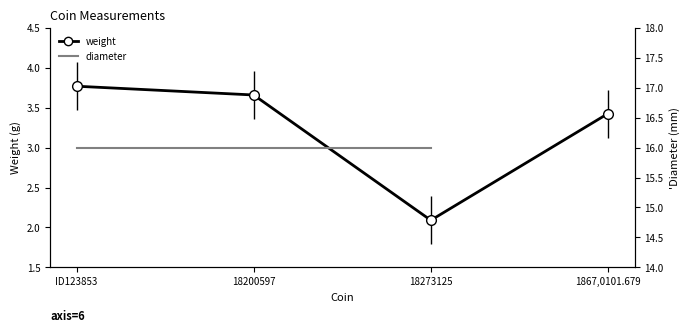

What value does the weight series have at 18200597?

3.7